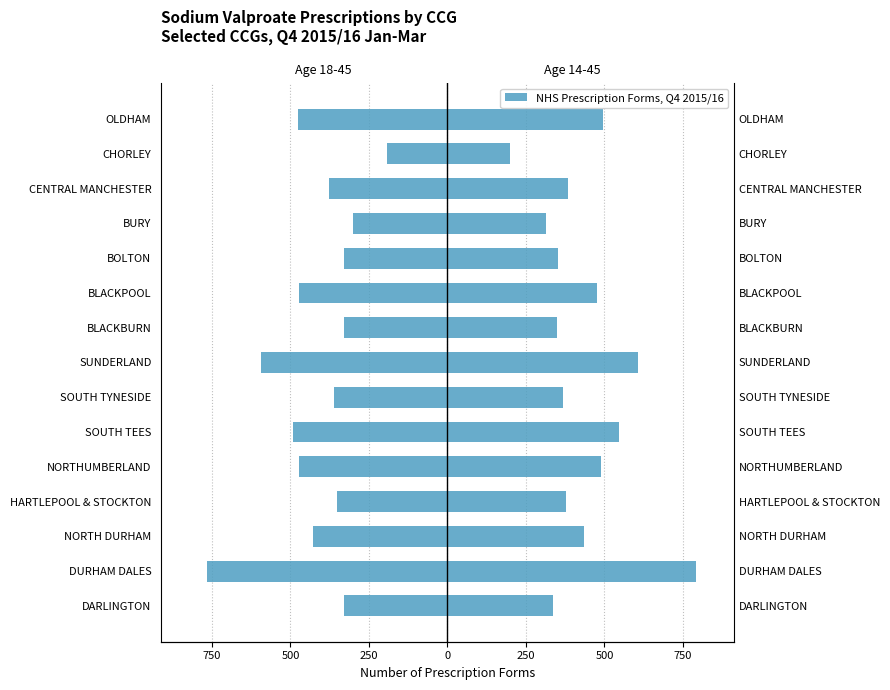

Rank the series by their maximum value, from highest to lowest.

No. of target prescription forms (14-45), No. of target prescription forms (18-45)